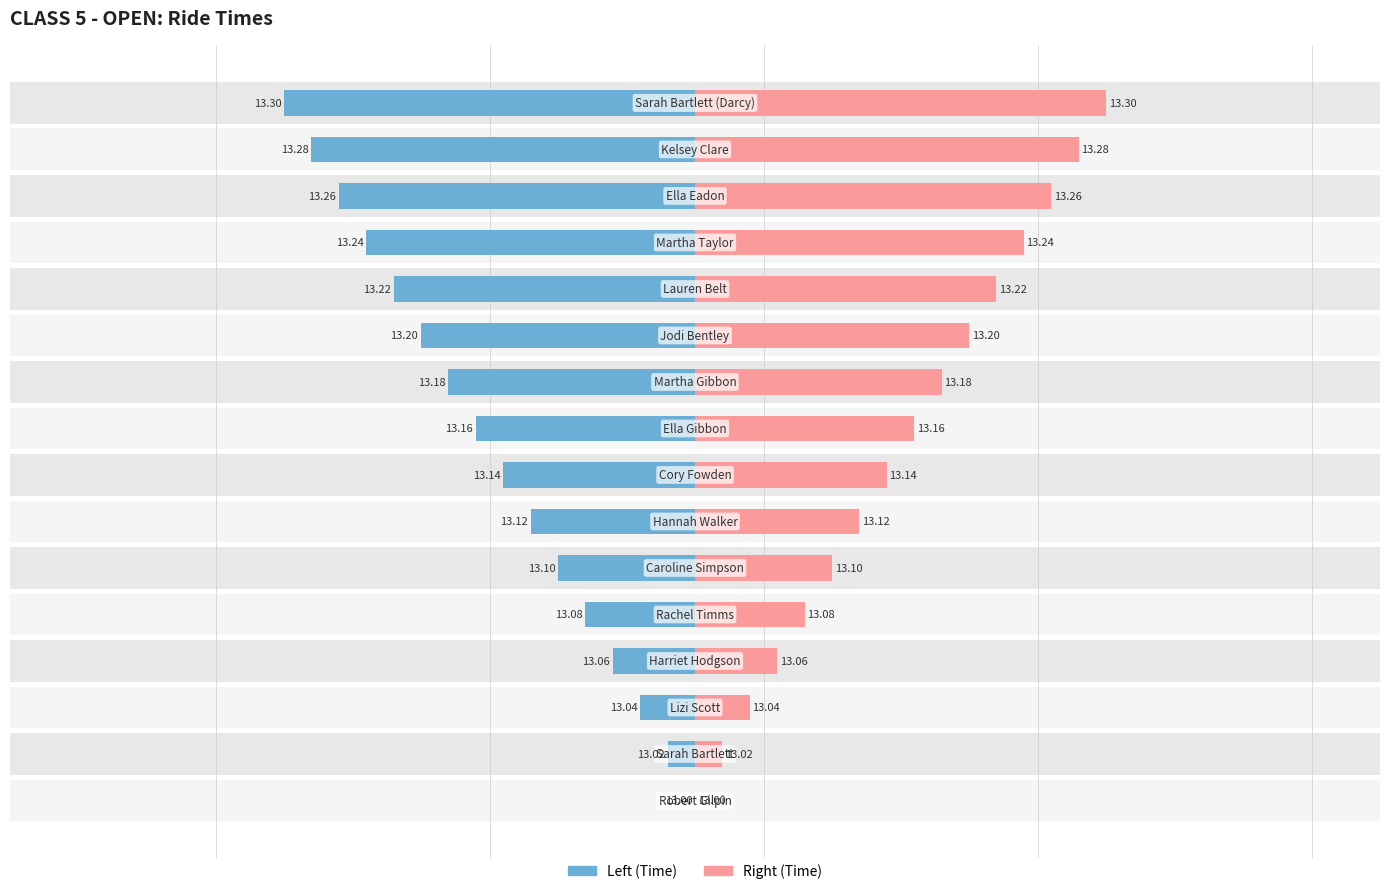

Which category has the lowest value across all series?

Robert Gilpin